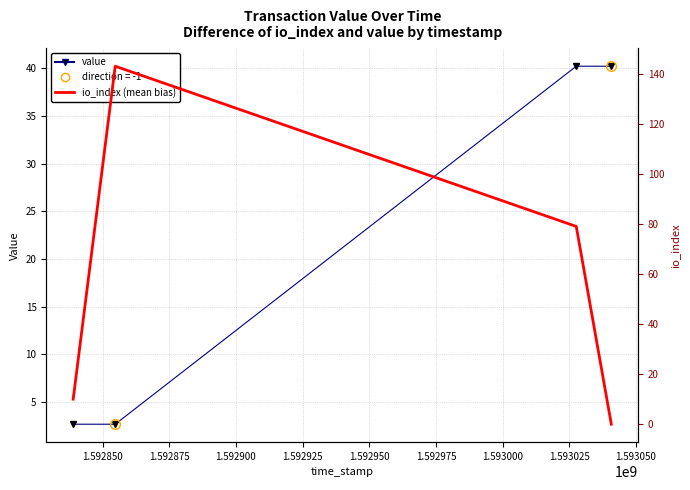

Reading right to left, list all the values displayed in this chart.

value: 1.592900=40.2	1.592875=40.2	1.592850=2.7	1.592825=2.7
io_index (mean bias): 1.592900=0.0	1.592875=79.0	1.592850=143.0	1.592825=10.0